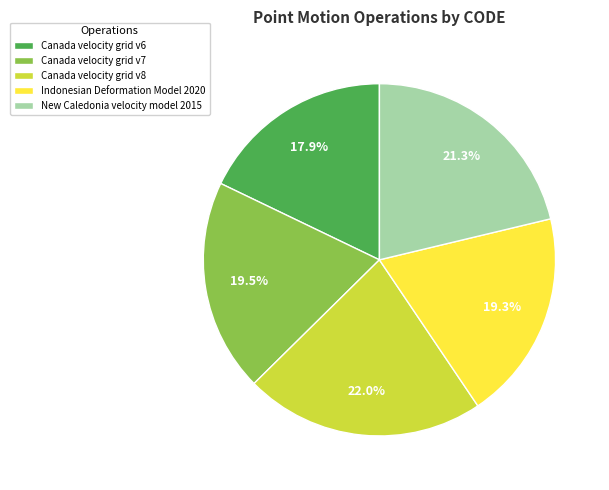

Approximately how many times larger is the value at New Caledonia velocity model 2015 compared to Canada velocity grid v7?

1.1